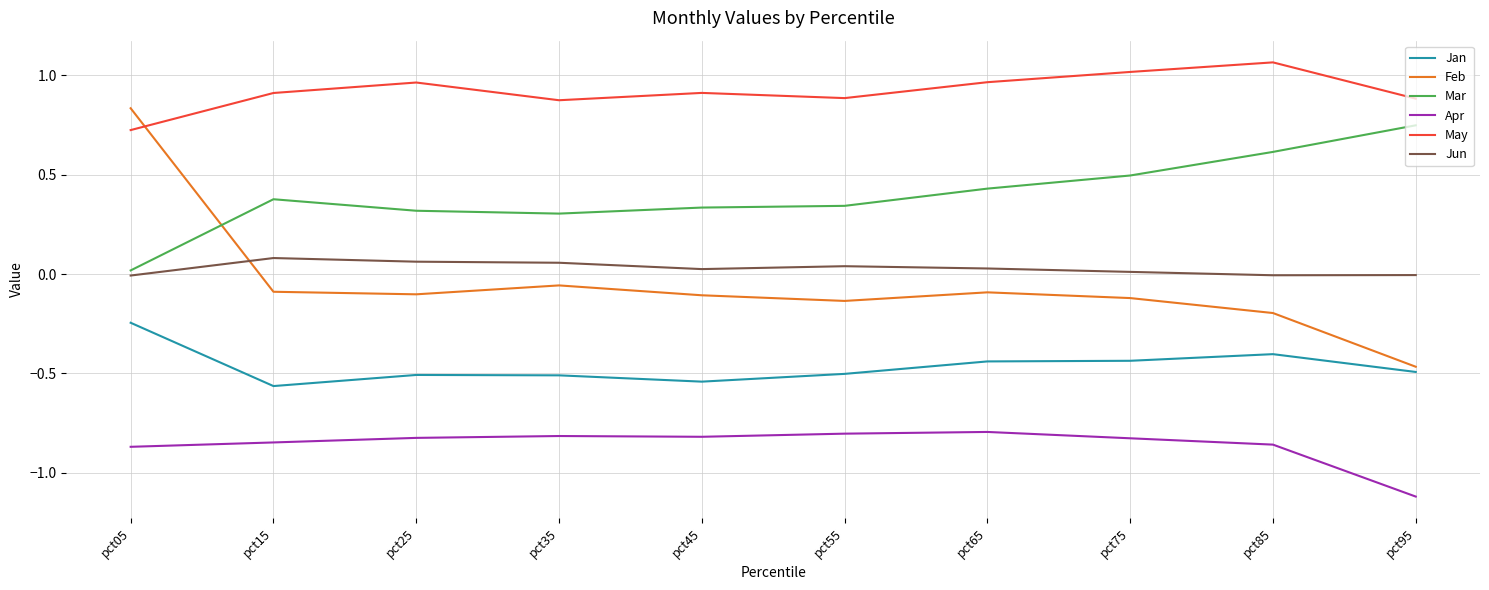

True or false: Feb has a value of -0.7 at pct95.

False